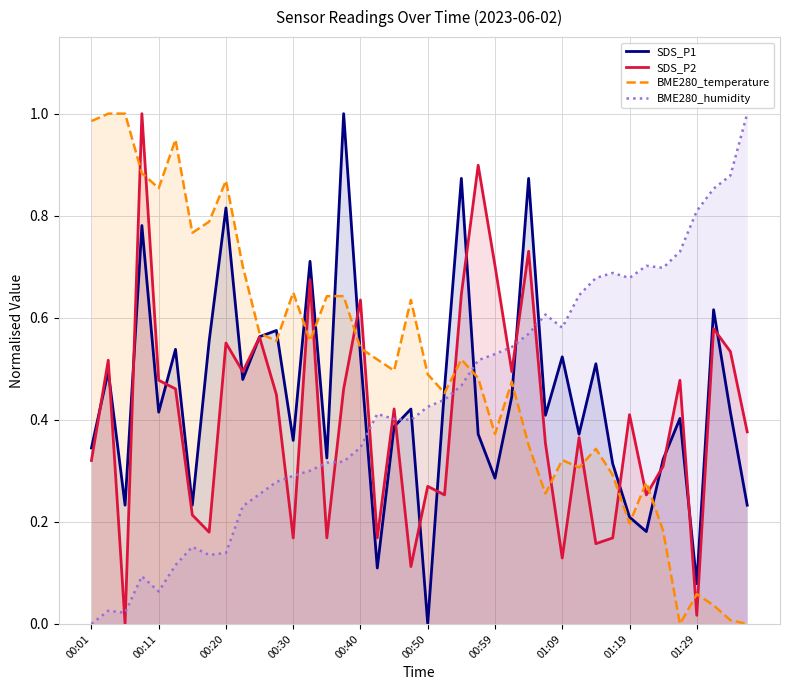

How many times do SDS_P2 and BME280_temperature cross each other?

15